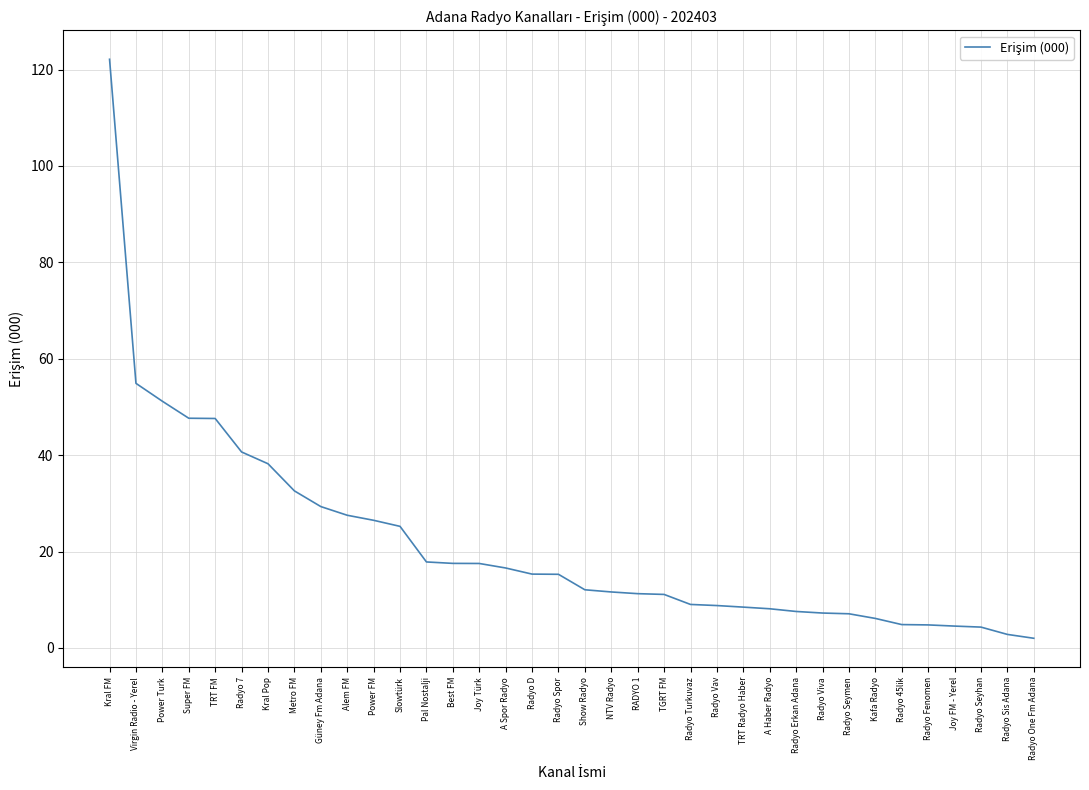

Count the number of values greater than 15.

18